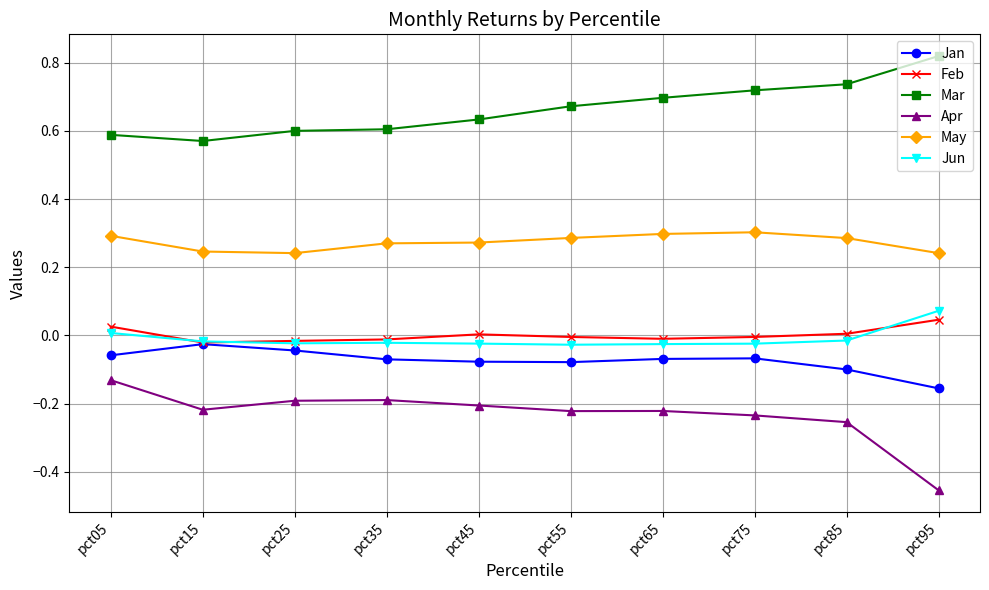

True or false: Mar and Jan cross at least once.

False